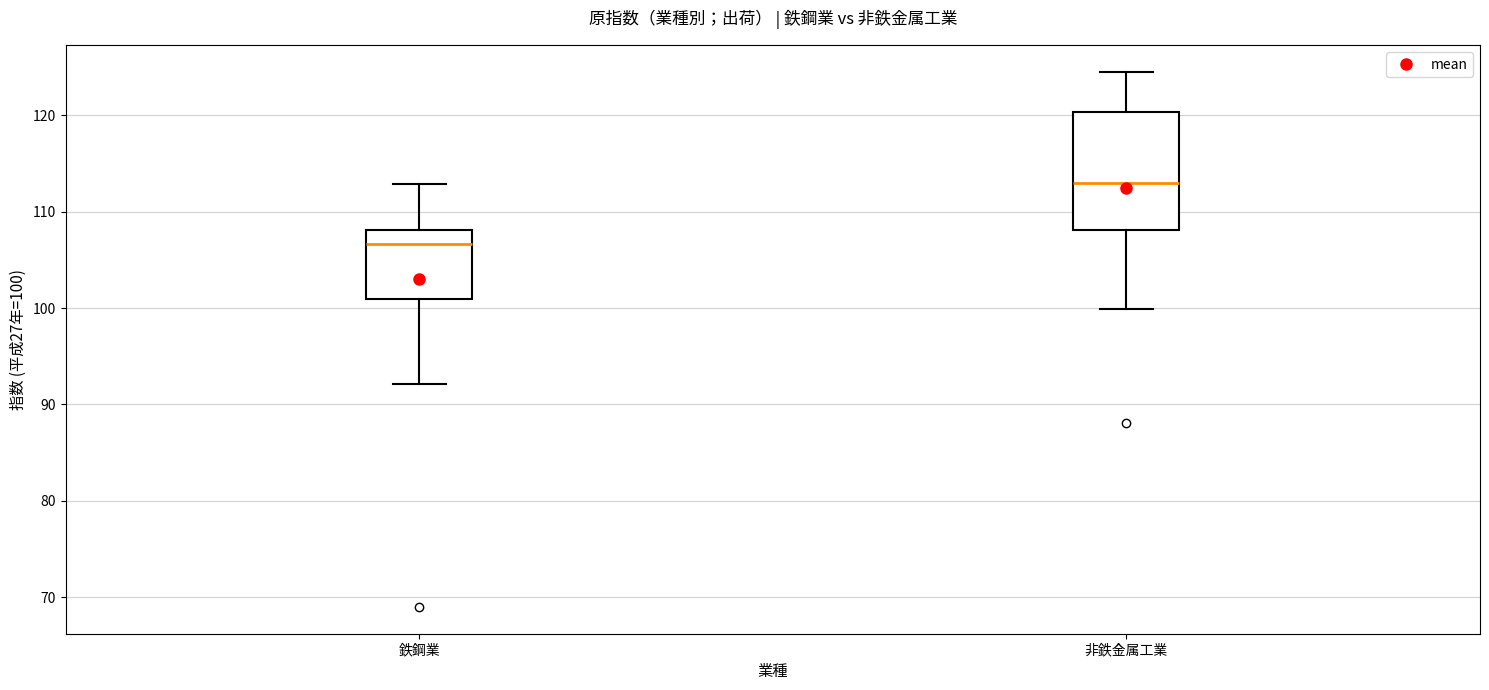

Which box is the tallest, from its lower edge to its upper edge?

非鉄金属工業